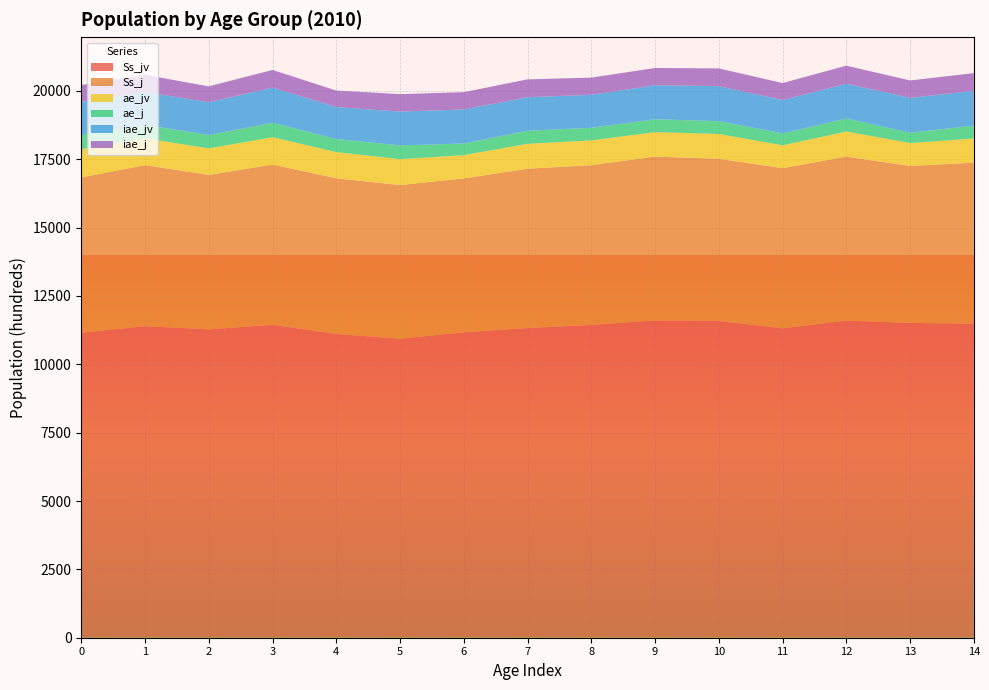

Reading right to left, what are all the values shown in this chart?

Ss_jv: 11487	11513	11598	11314	11583	11604	11441	11326	11170	10939	11108	11444	11277	11394	11155
Ss_j: 5887	5742	5998	5860	5934	5994	5842	5827	5629	5616	5695	5862	5649	5889	5679
ae_jv: 885	837	918	835	906	891	907	912	851	945	958	1000	971	981	1034
ae_j: 471	378	476	437	470	473	460	479	425	506	476	531	490	490	519
iae_jv: 1271	1276	1272	1219	1279	1244	1206	1225	1246	1237	1172	1282	1197	1203	1214
iae_j: 649	635	660	621	650	631	629	652	632	638	603	647	580	630	611